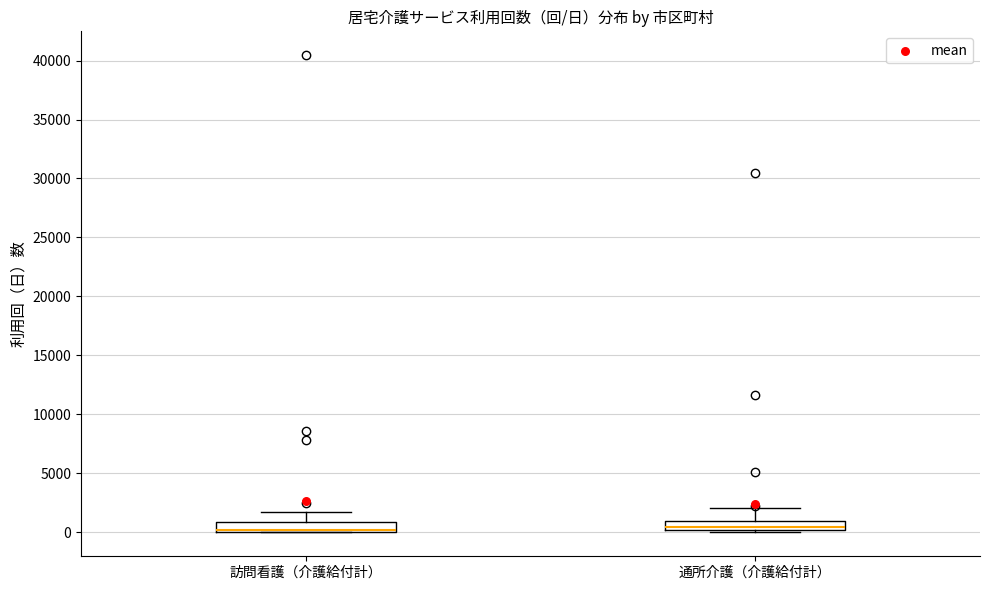

Reading left to right, read every box against the y-axis: the position of its median line, the range the box covers, and the ends of its whiskers. The values are not printed on the chart, so give them approximately, as read against the axis.

訪問看護（介護給付計）: median 0 (drawn on the box's lower edge), box 0 to 1000, whiskers 0 to 1500
通所介護（介護給付計）: median 500, box 0 to 1000, whiskers 0 (just below the box's lower edge) to 2000